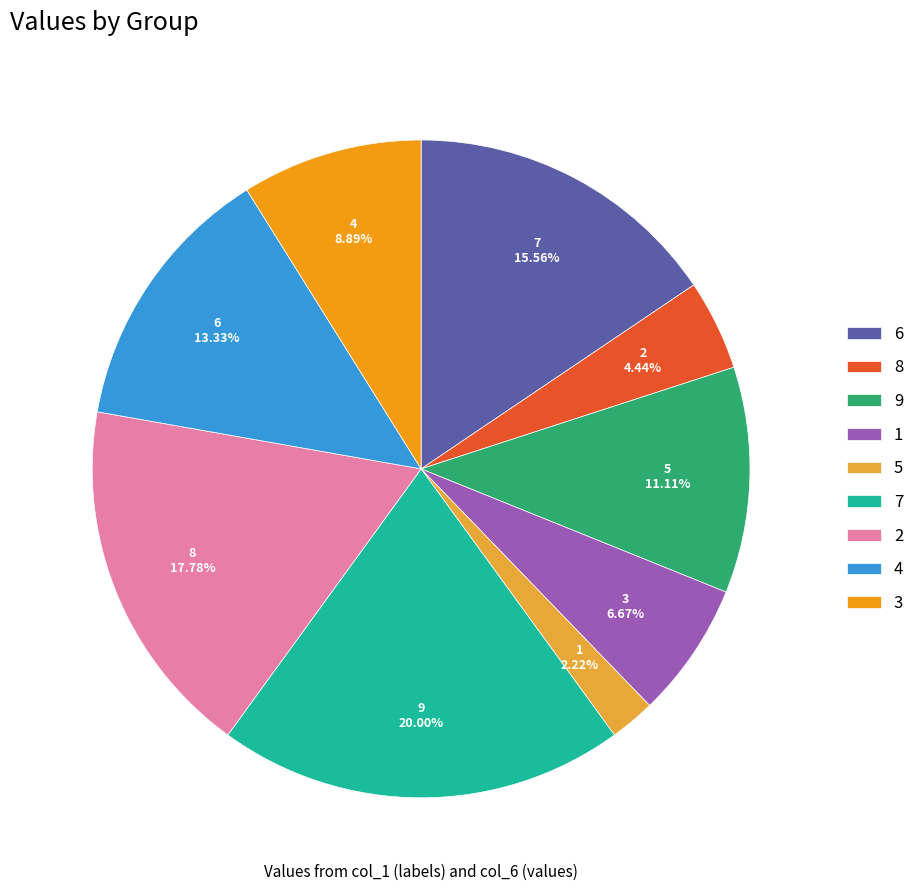

The 5 slice represents 14% of the pie. True or false?

False